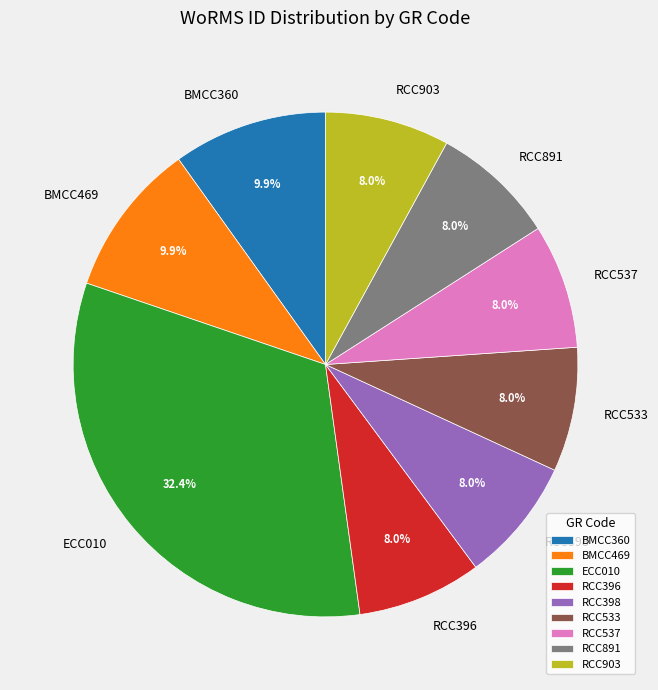

What is the ratio of the value at ECC010 to the value at BMCC469?

3.3